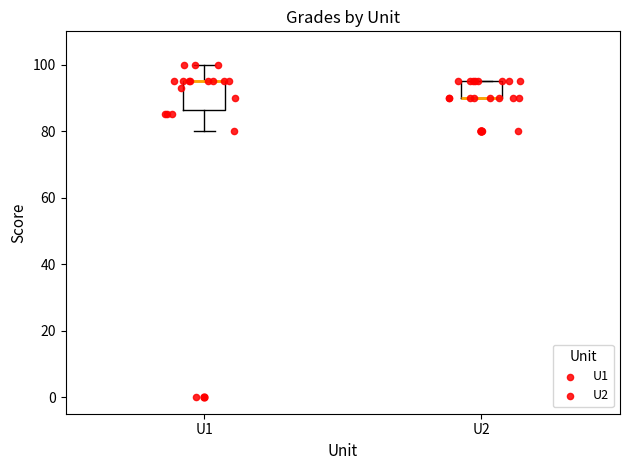

Which box is the tallest, from its lower edge to its upper edge?

U1